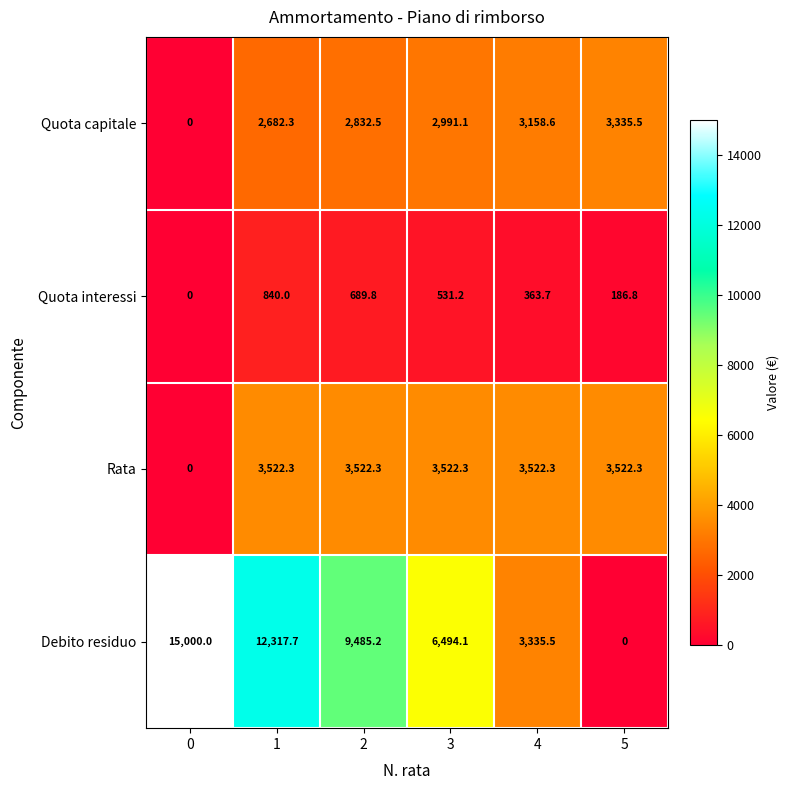

At 4, list the series in order from smallest to largest.

Quota interessi, Quota capitale, Debito residuo, Rata